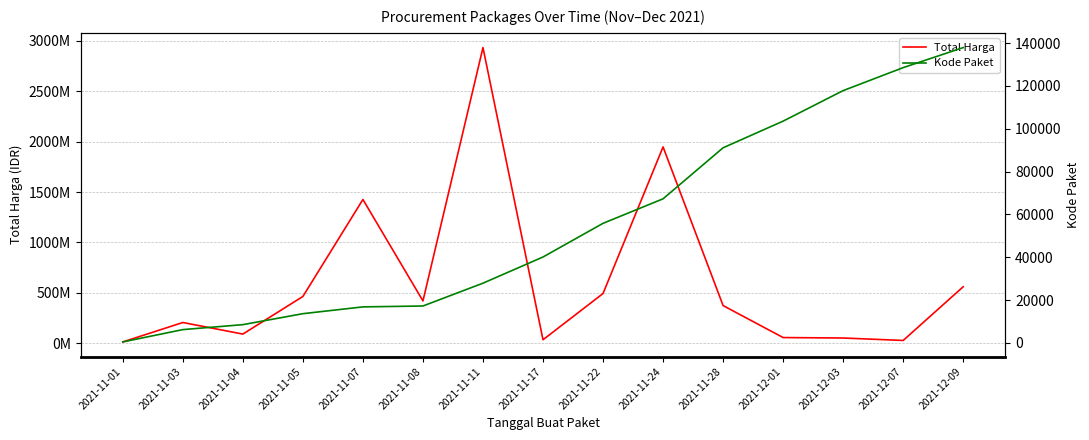

True or false: Total Harga and Kode Paket intersect in this chart.

False